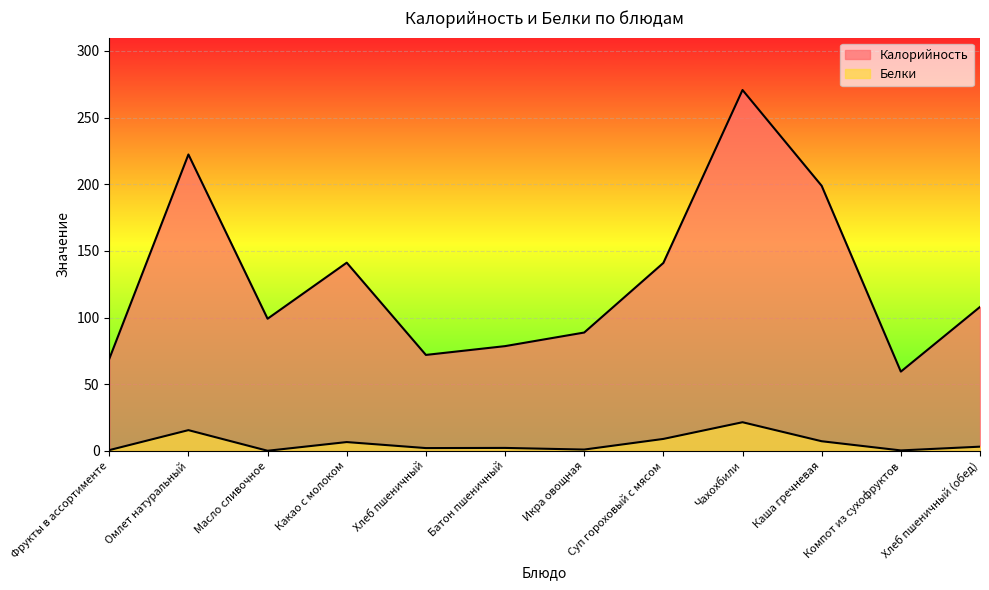

True or false: Белки has a value of 11.2 at Какао с молоком.

False